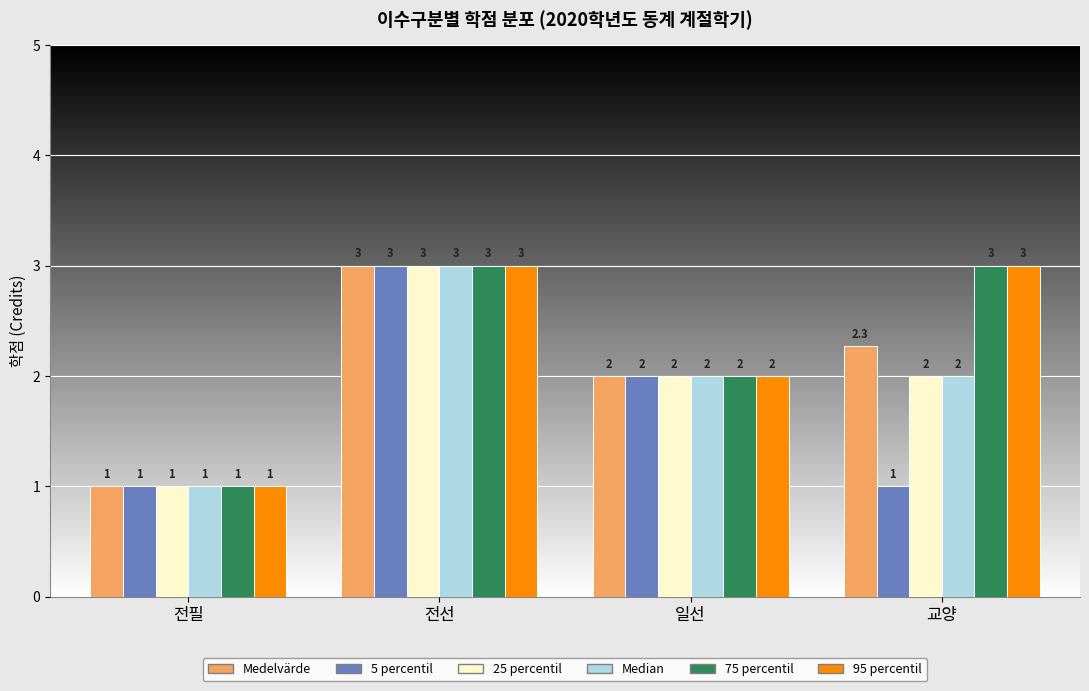

Reading right to left, list all the values displayed in this chart.

Medelvärde: 2.3	2.0	3.0	1.0
5 percentil: 1.0	2.0	3.0	1.0
25 percentil: 2.0	2.0	3.0	1.0
Median: 2.0	2.0	3.0	1.0
75 percentil: 3.0	2.0	3.0	1.0
95 percentil: 3.0	2.0	3.0	1.0